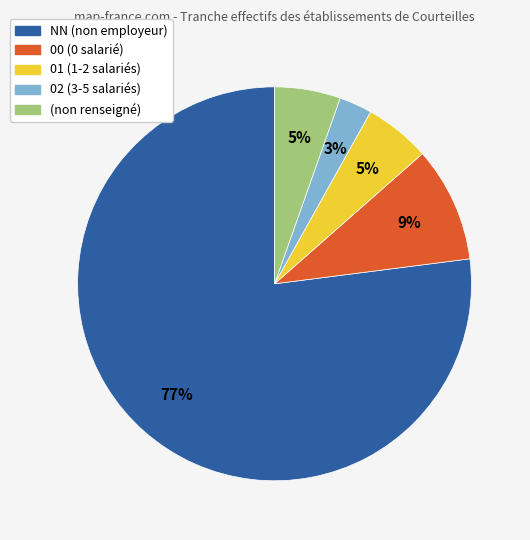

To the nearest percent, what is the average slice percentage?

20%